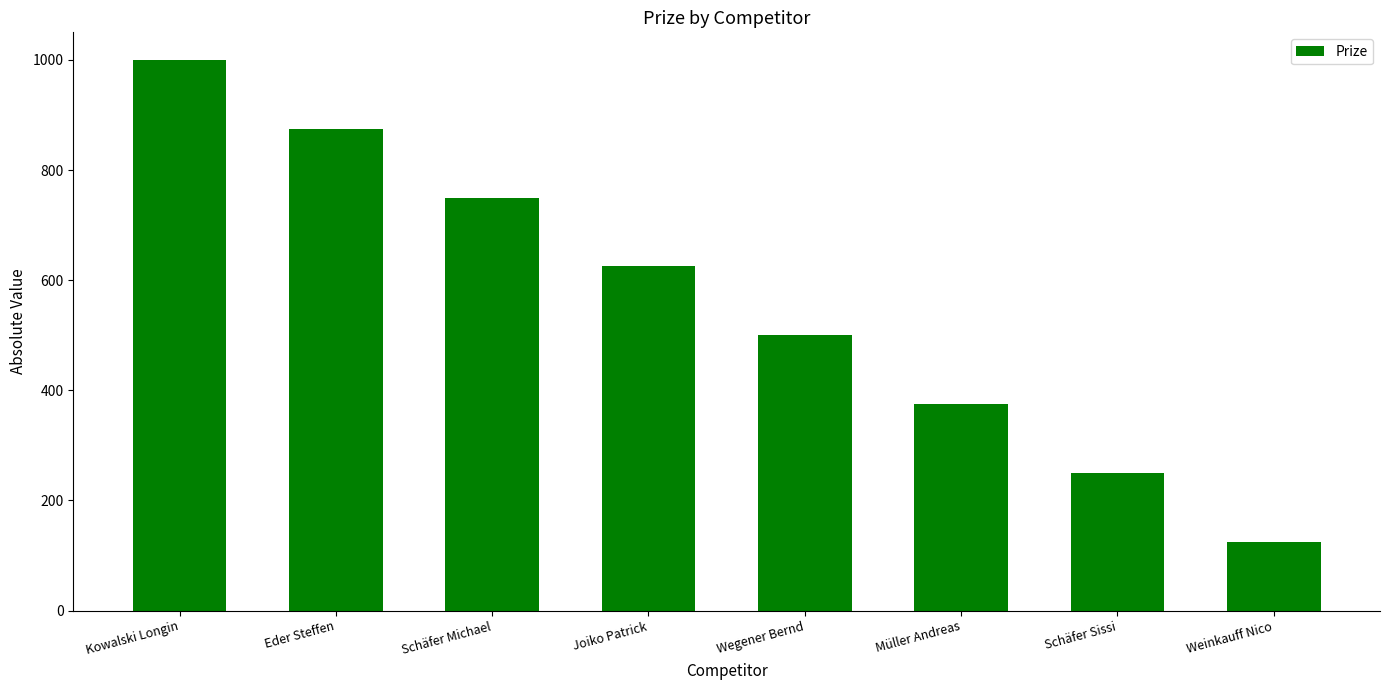

What is the difference between the second highest and second lowest values?

625